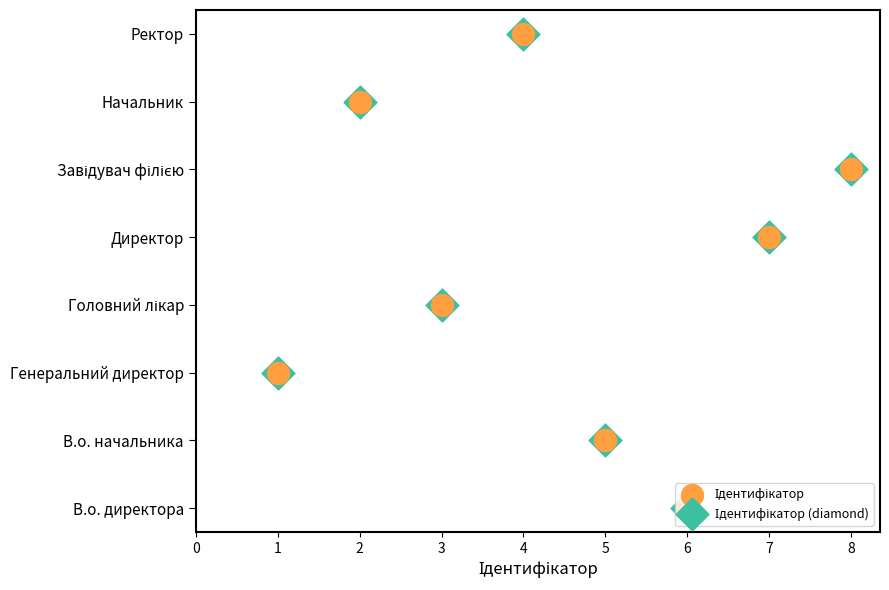

Which series has the largest total across all categories?

Ідентифікатор